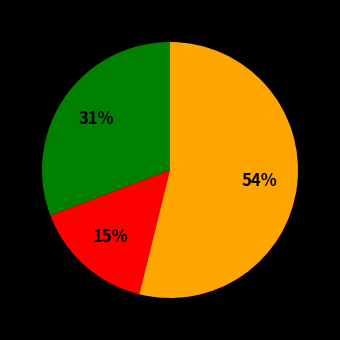

Is there any slice that represents more than half of the pie?

Yes